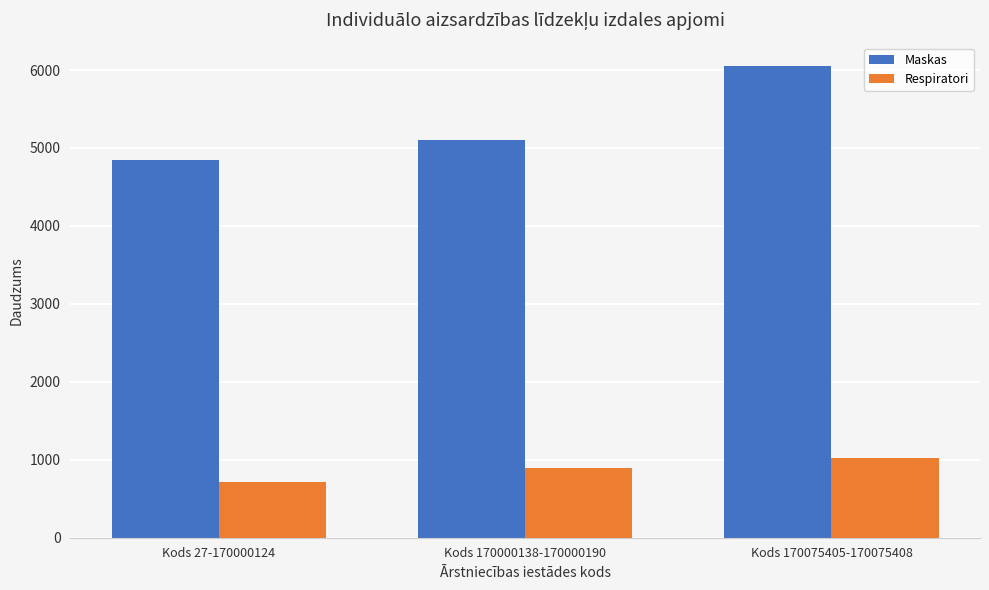

What are all the series names shown in the legend?

Maskas, Respiratori